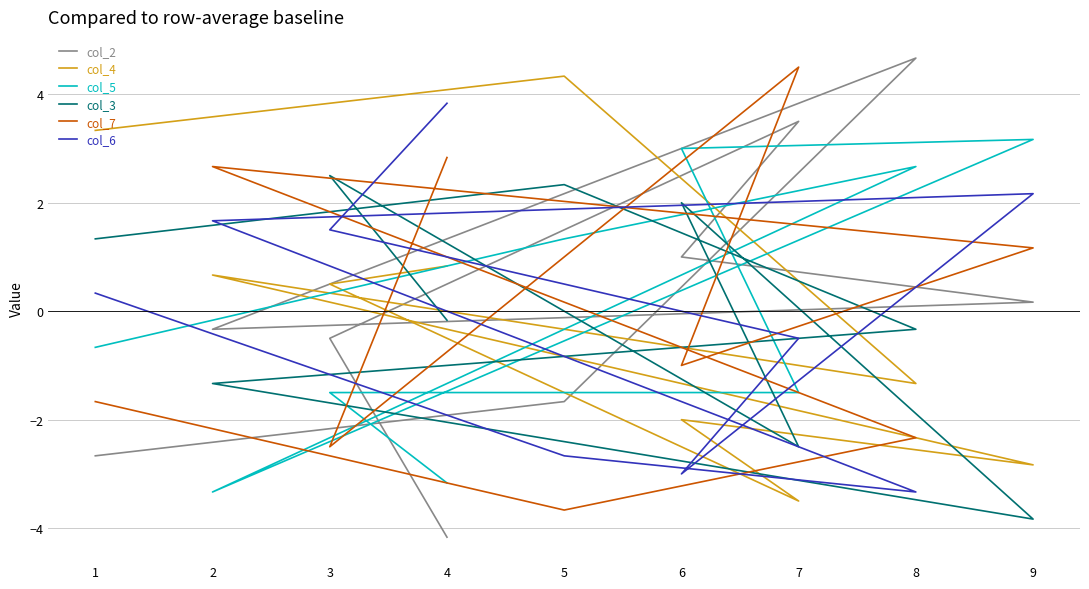

What is the lowest value of the col_5 series?

-3.3